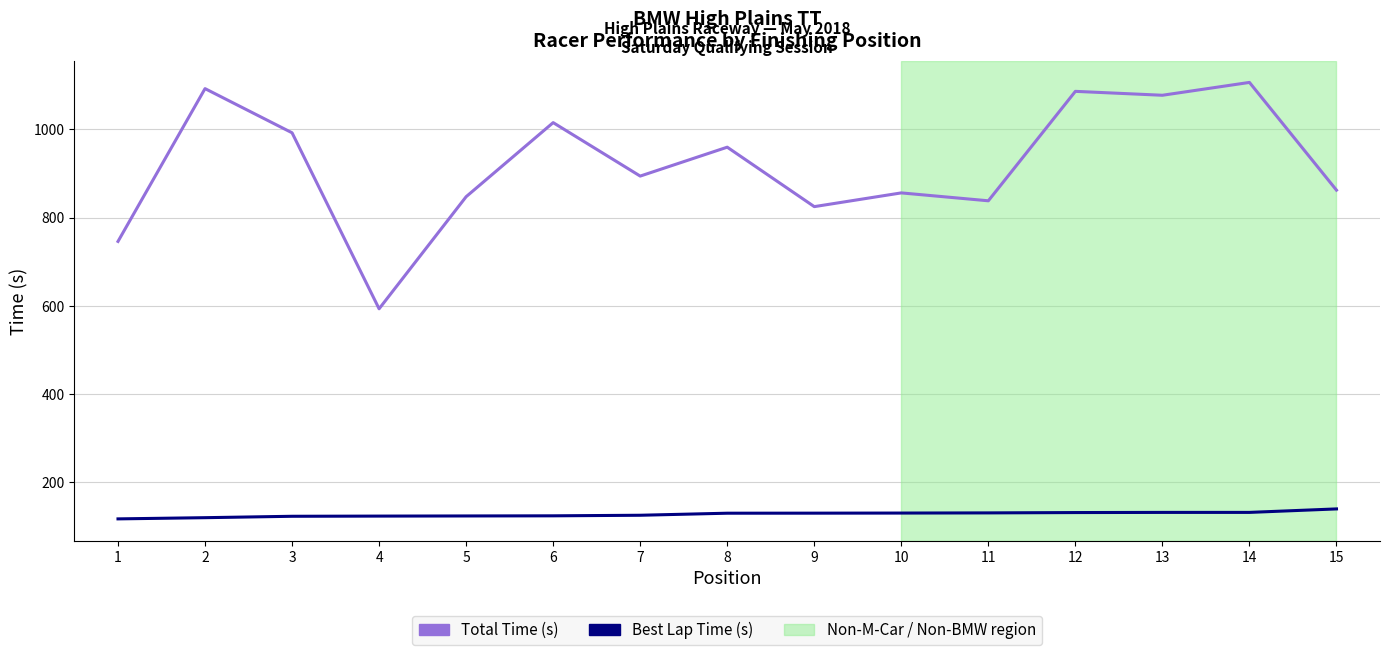

What is the spread (max minus min) of values at 14?

975.7